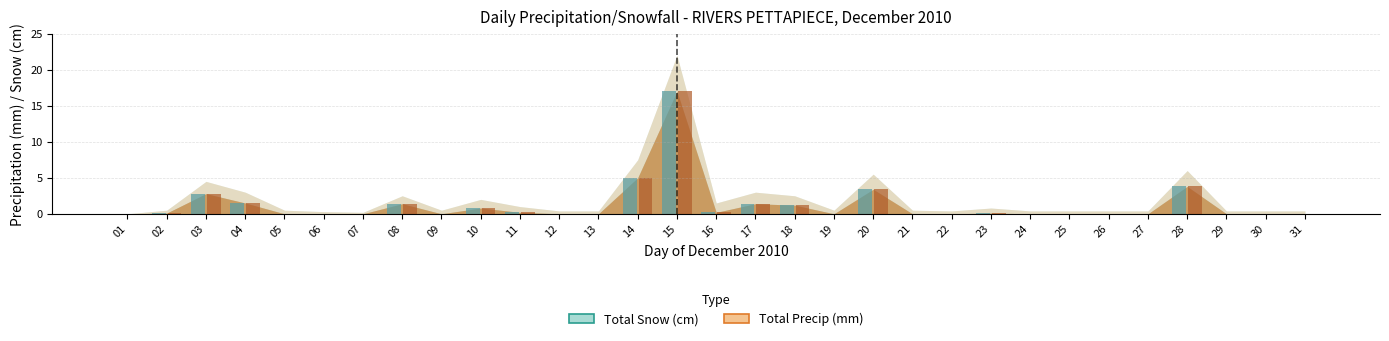

What is the sum of all Total Precip (mm) values?

38.9